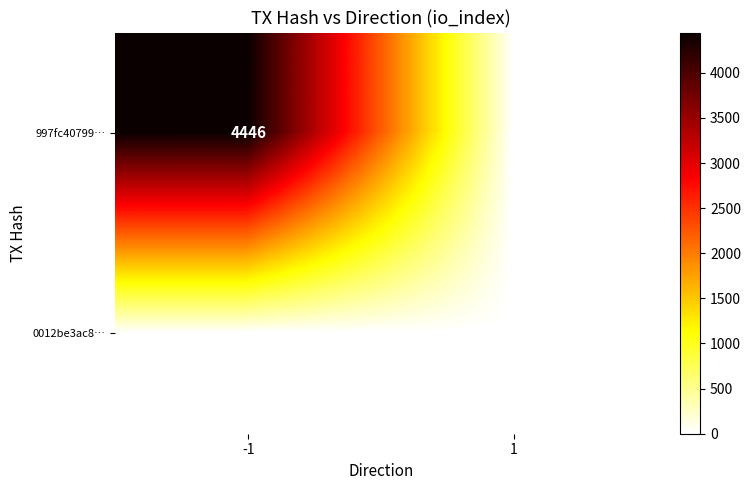

True or false: 997fc40799… has a value of 1903 at -1.

False